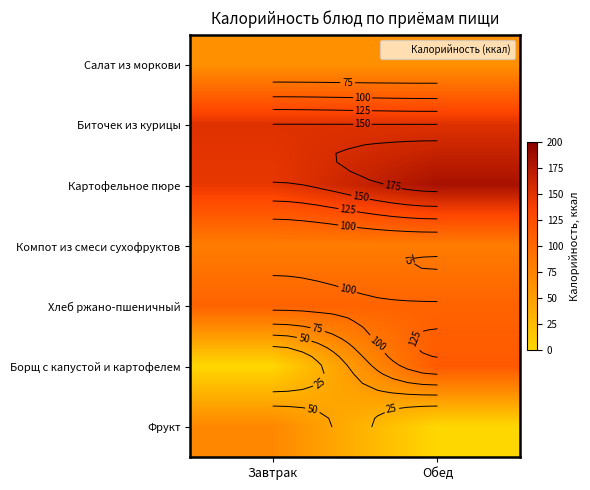

What is the average value of the Биточек из курицы series?

152